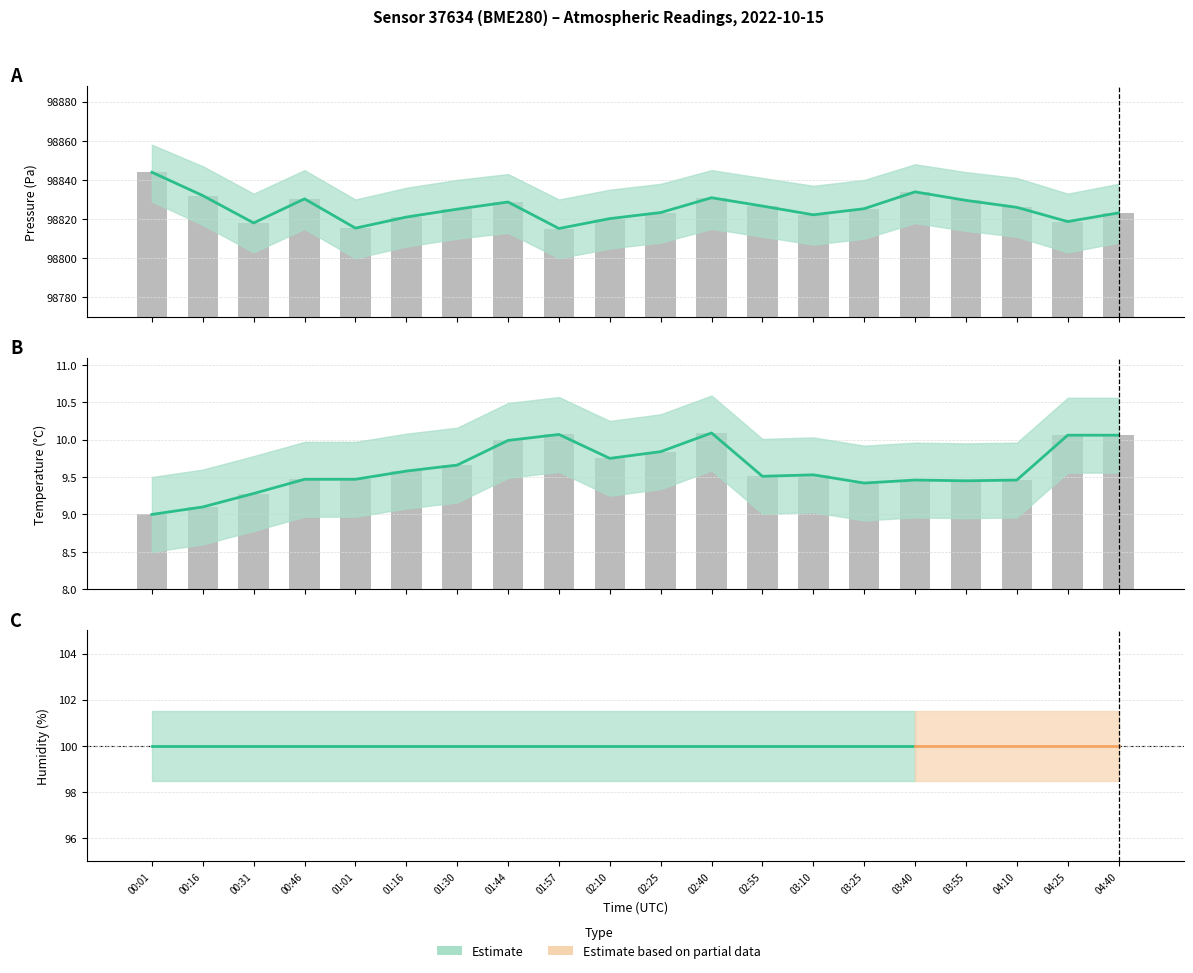

What is the difference between the maximum and second lowest values in the temperature series?

1.0